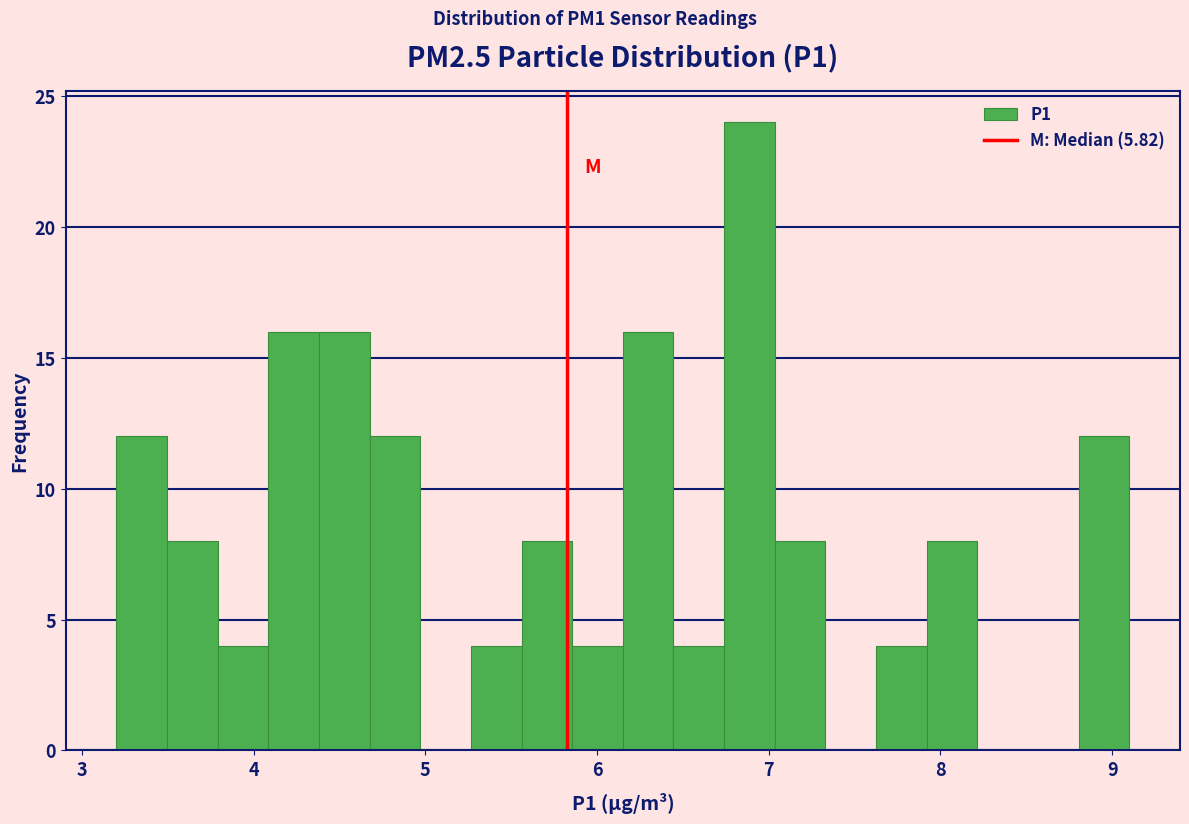

Read against the x-axis, roughly where is the centre of the tallest bar?

6.9